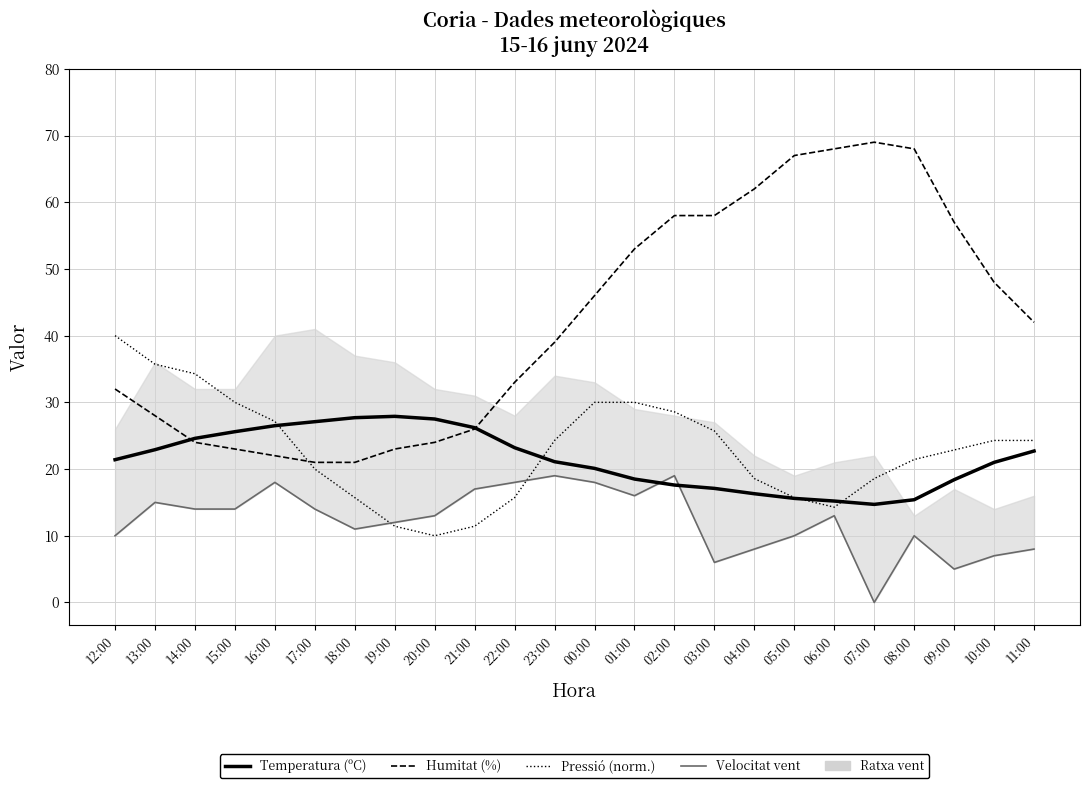

Where do Humitat (%) and Temperatura (ºC) first cross each other?

13:00 and 14:00